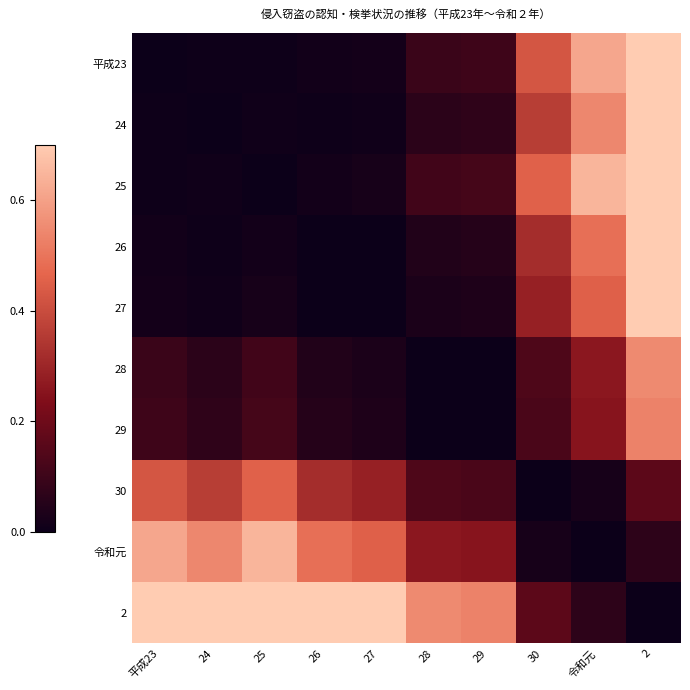

Reading right to left, transcribe all the data shown in this chart.

平成23: 2=1.0	令和元=0.6	30=0.4	29=0.1	28=0.1	27=0.0	26=0.0	25=0.0	24=0.0	平成23=0.0
24: 2=0.9	令和元=0.5	30=0.4	29=0.1	28=0.1	27=0.0	26=0.0	25=0.0	24=0.0	平成23=0.0
25: 2=1.0	令和元=0.6	30=0.5	29=0.1	28=0.1	27=0.0	26=0.0	25=-0.0	24=0.0	平成23=0.0
26: 2=0.8	令和元=0.5	30=0.3	29=0.1	28=0.0	27=0.0	26=0.0	25=0.0	24=0.0	平成23=0.0
27: 2=0.8	令和元=0.5	30=0.3	29=0.0	28=0.0	27=0.0	26=0.0	25=0.0	24=0.0	平成23=0.0
28: 2=0.5	令和元=0.3	30=0.1	29=0.0	28=-0.0	27=0.0	26=0.0	25=0.1	24=0.1	平成23=0.1
29: 2=0.5	令和元=0.3	30=0.1	29=0.0	28=0.0	27=0.0	26=0.1	25=0.1	24=0.1	平成23=0.1
30: 2=0.2	令和元=0.0	30=0.0	29=0.1	28=0.1	27=0.3	26=0.3	25=0.5	24=0.4	平成23=0.4
令和元: 2=0.1	令和元=0.0	30=0.0	29=0.3	28=0.3	27=0.5	26=0.5	25=0.6	24=0.5	平成23=0.6
2: 2=0.0	令和元=0.1	30=0.2	29=0.5	28=0.5	27=0.8	26=0.8	25=1.0	24=0.9	平成23=1.0